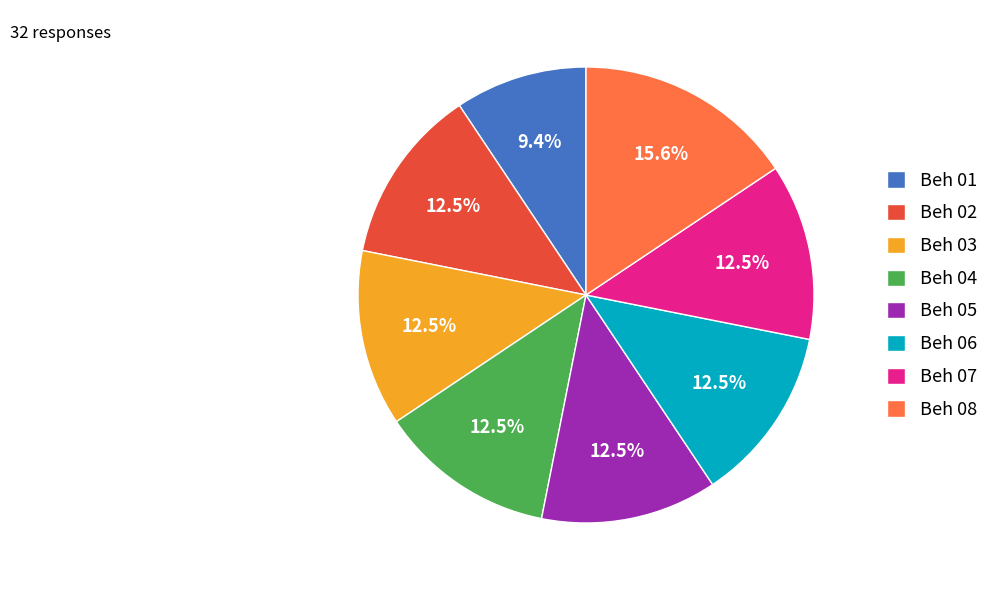

To the nearest percent, what is the average slice percentage?

12%